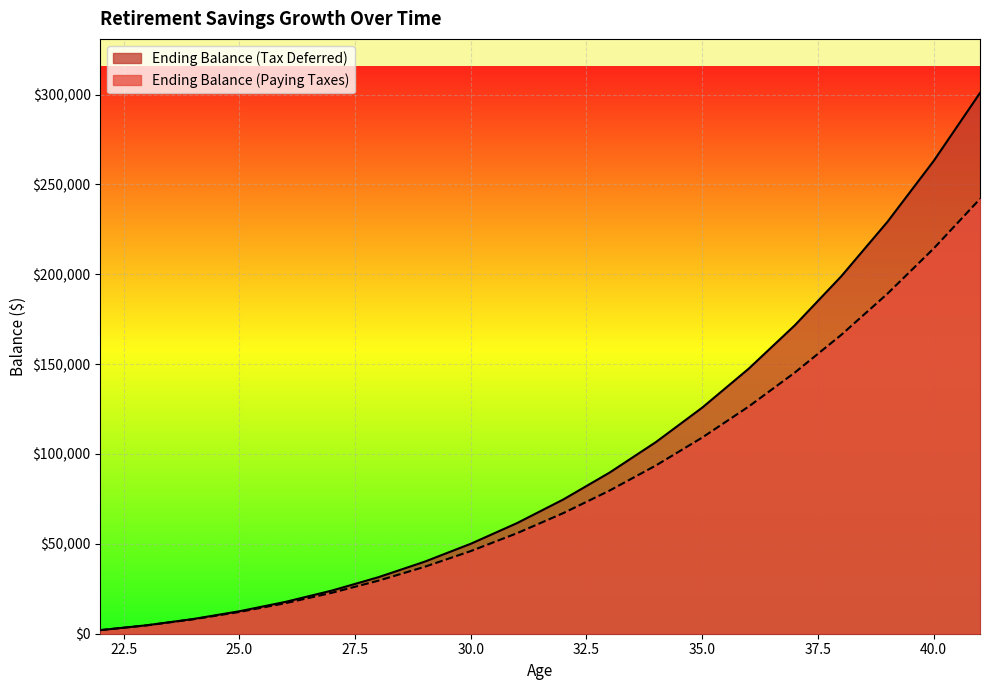

At which label does Ending Balance (Tax Deferred) first exceed 74718?

32